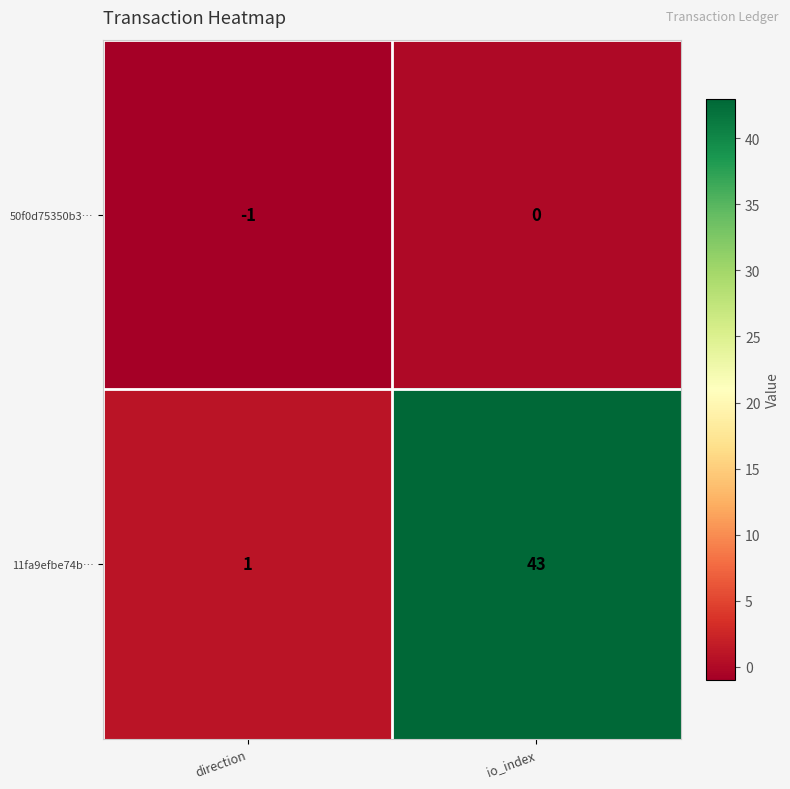

What is the spread (max minus min) of values at io_index?

43